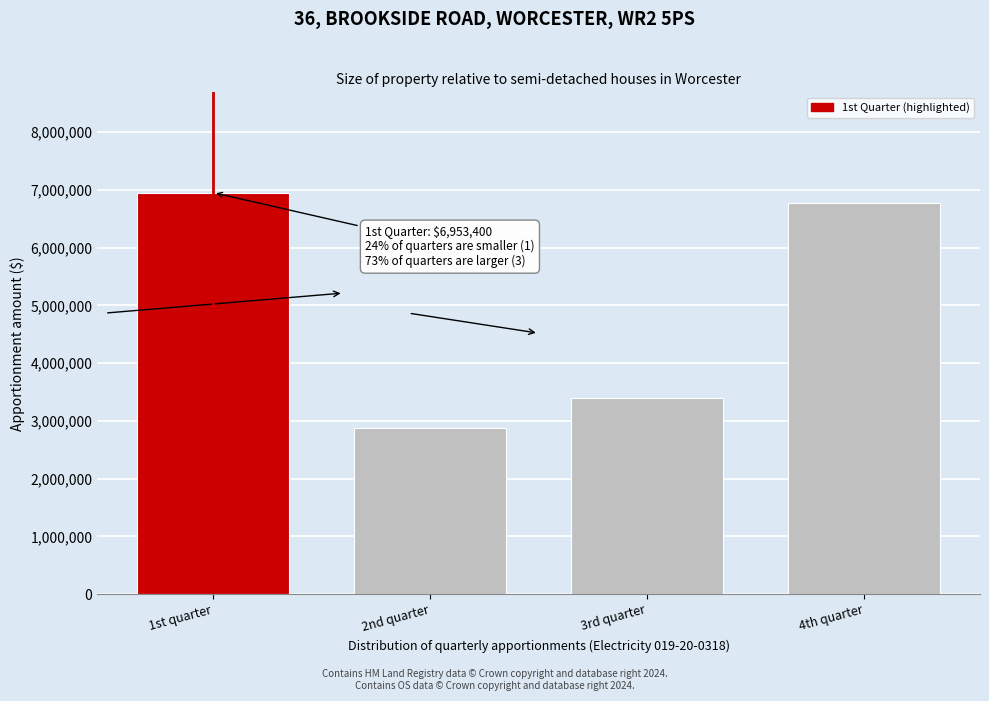

Reading left to right, transcribe all the data shown in this chart.

1st quarter=6953400	2nd quarter=2877000	3rd quarter=3390303	4th quarter=6779297